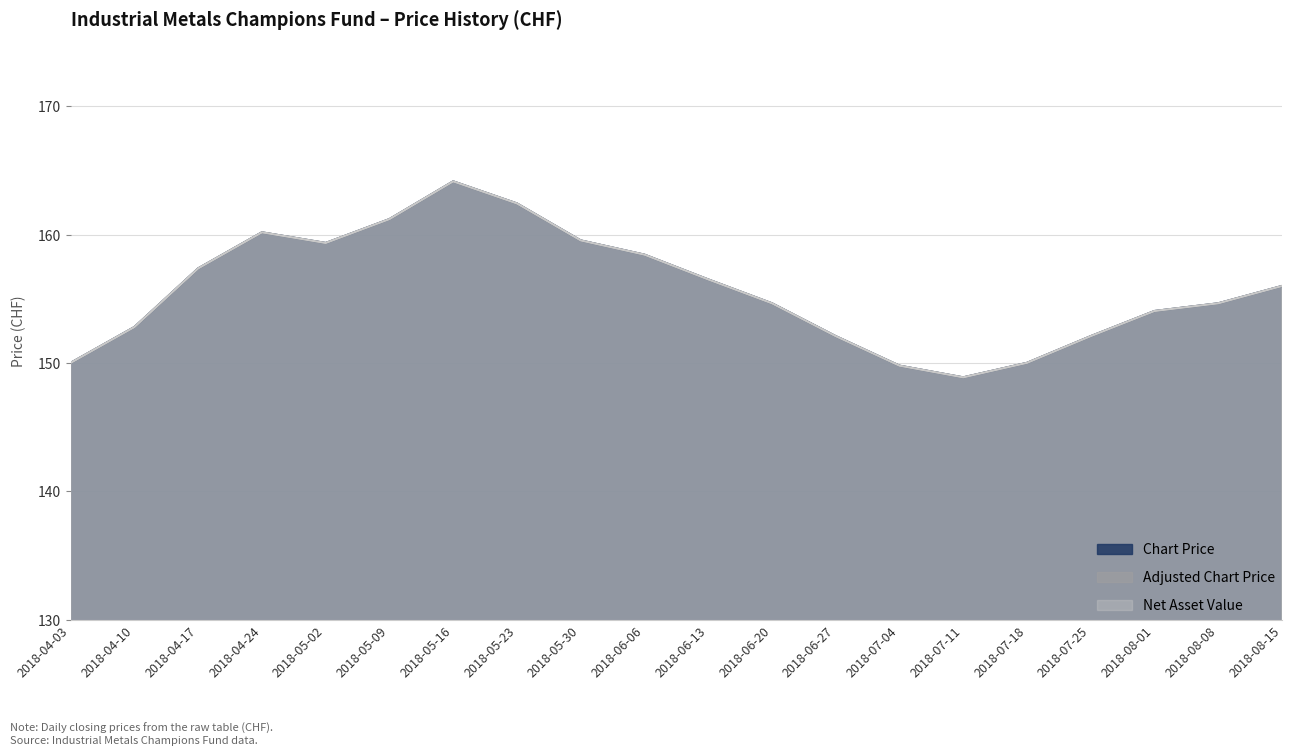

What is the highest value of the Chart Price series?

164.1